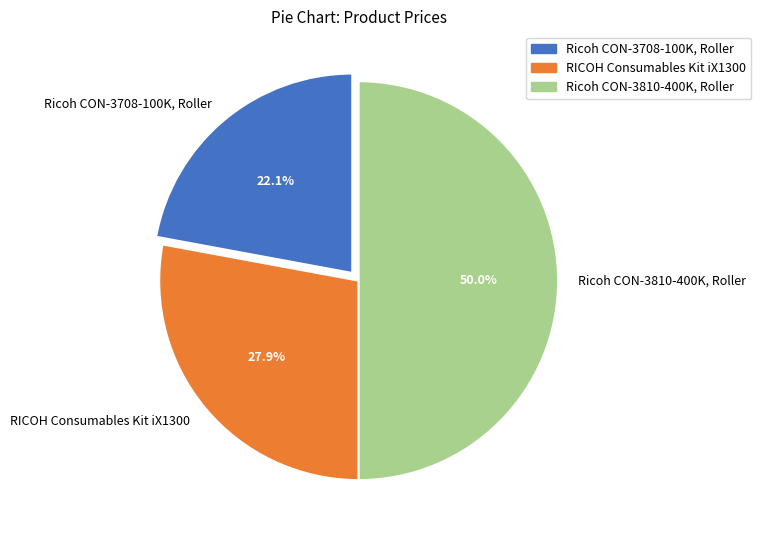

How much of the chart is everything except Ricoh CON-3708-100K, Roller?

77.9%